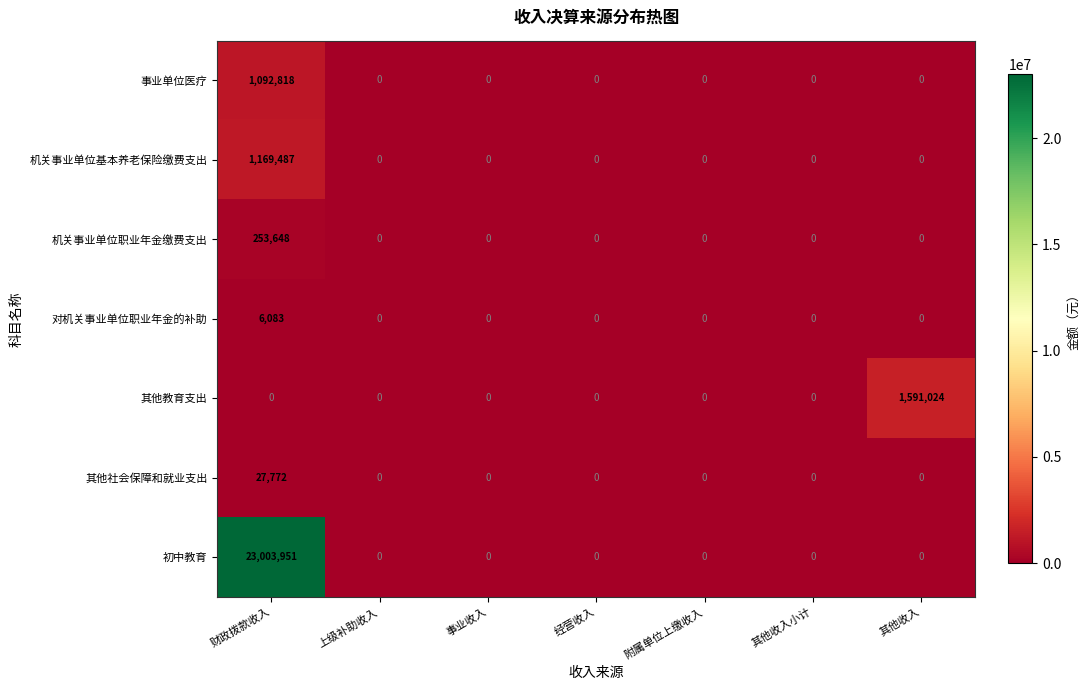

Is it true that 其他社会保障和就业支出 equals 0 at 其他收入小计?

True